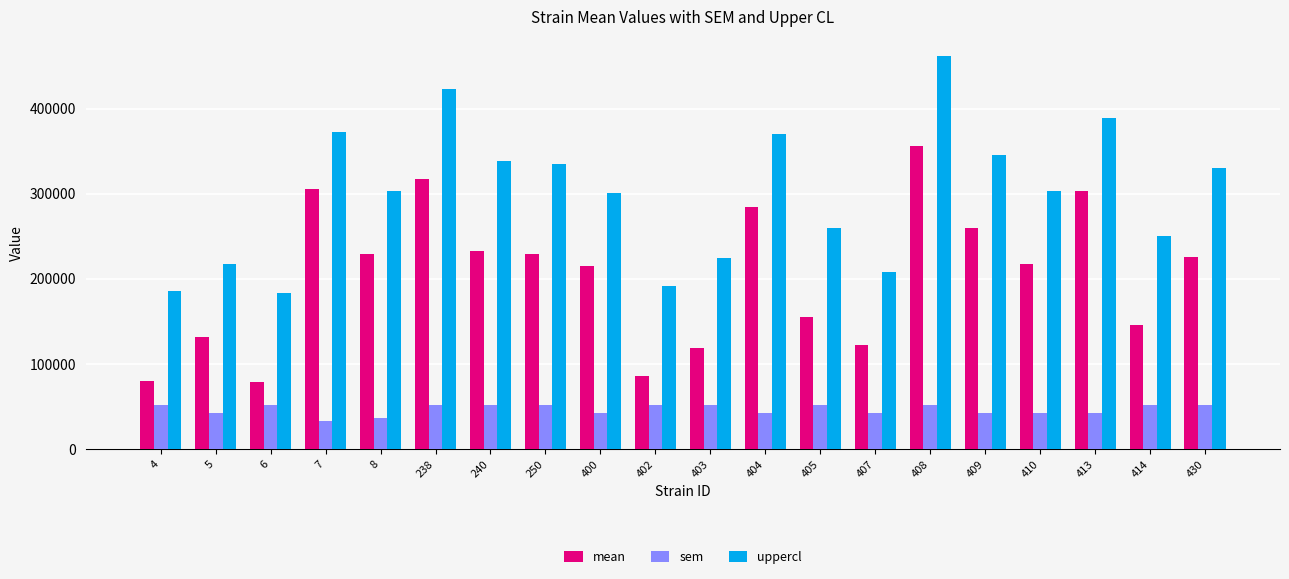

What is the difference between the mean values at 7 and 403?

186958.0